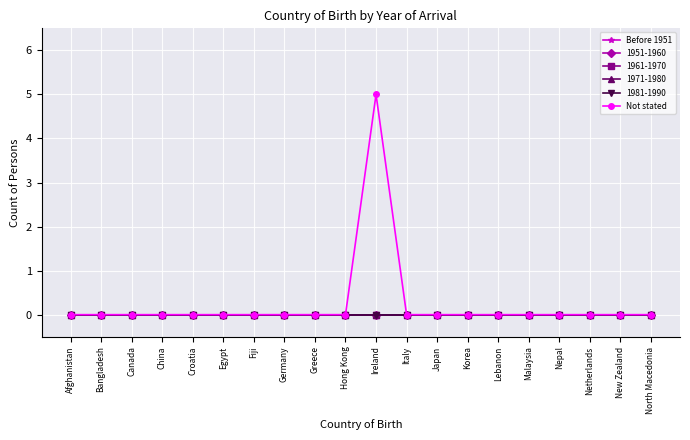

What is the difference between the maximum and minimum values in the Not stated series?

5